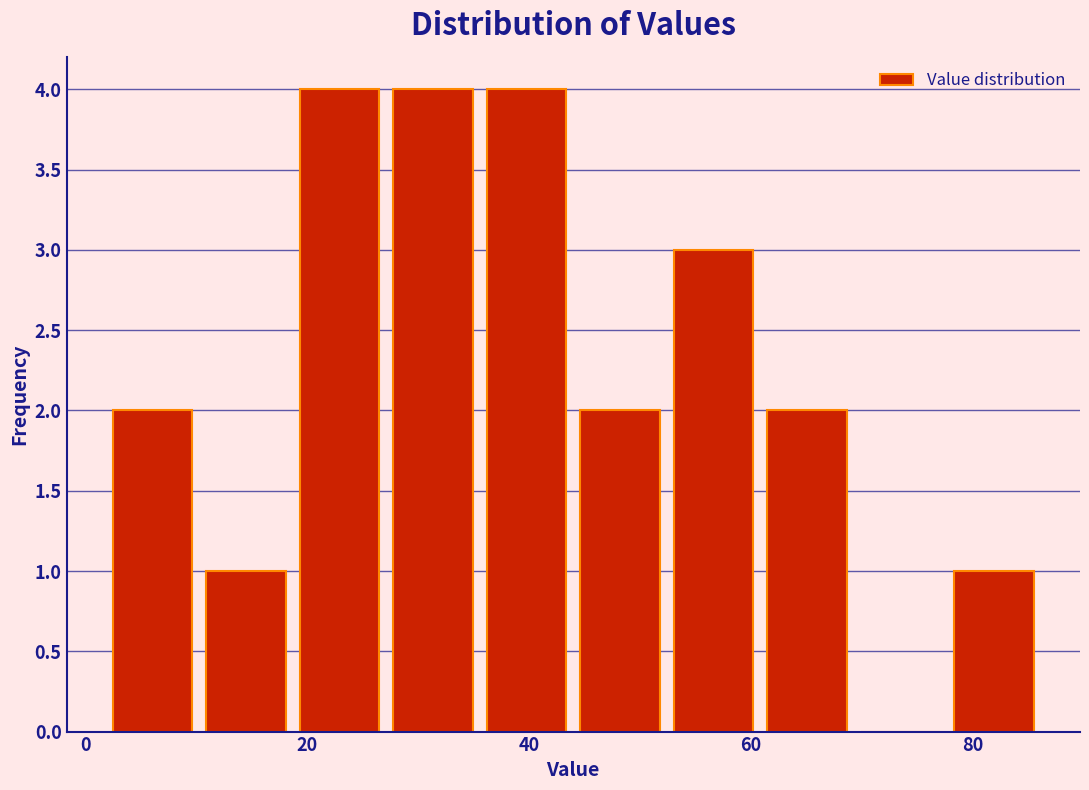

What is the height of the bar covering 44 to 54 on the x-axis? Neither the bar edges nor the heights are printed on the chart, so give them approximately, as read against the axes.

2